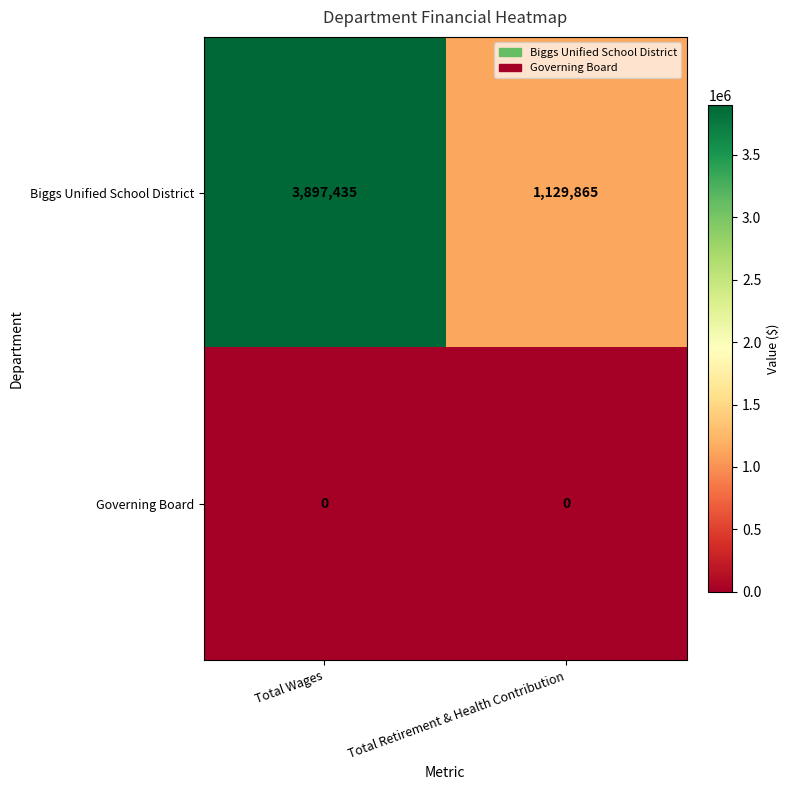

How many data points does each series have?

2